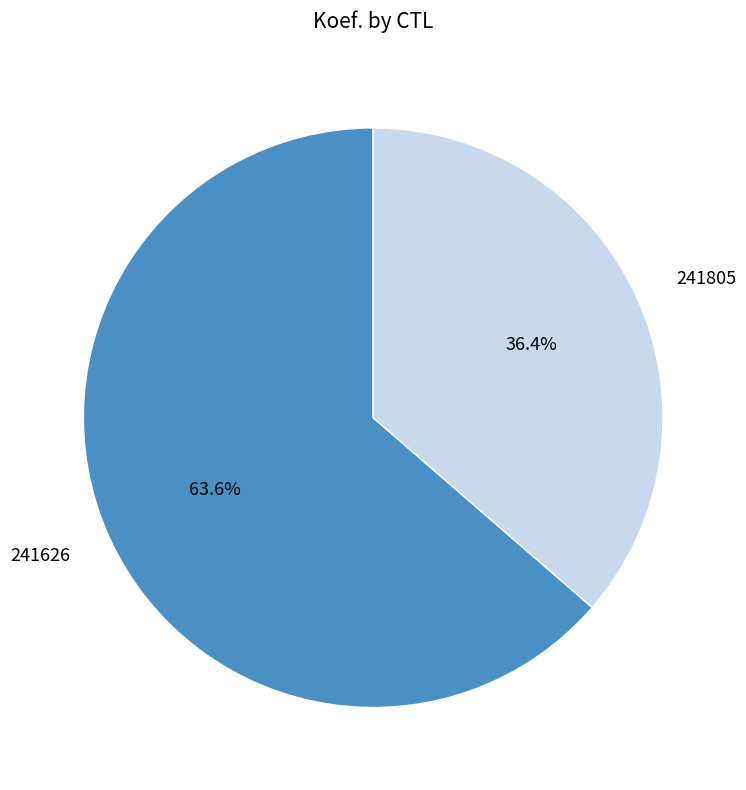

What percentage is NOT represented by 241805?

63.6%